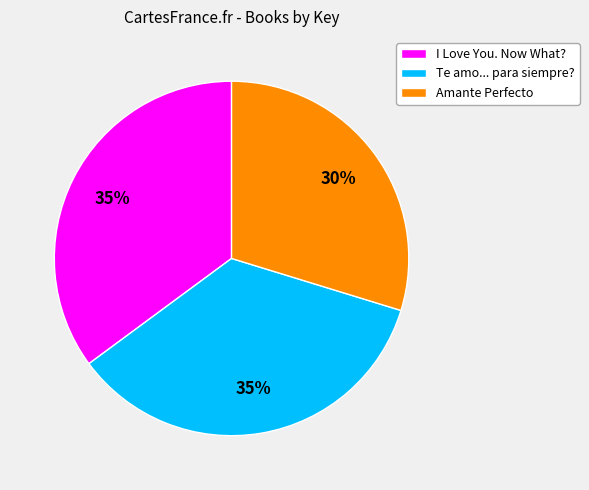

The I Love You. Now What? slice represents 42% of the pie. True or false?

False